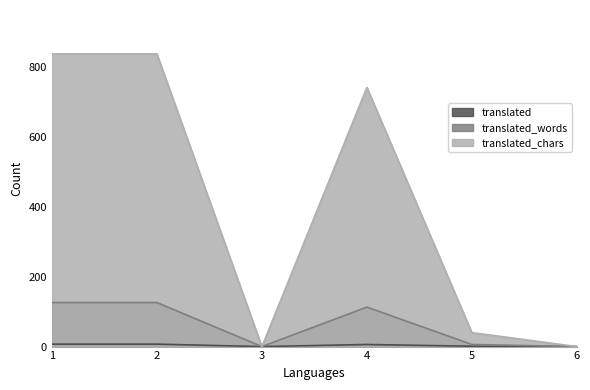

What is the greatest value displayed?

838